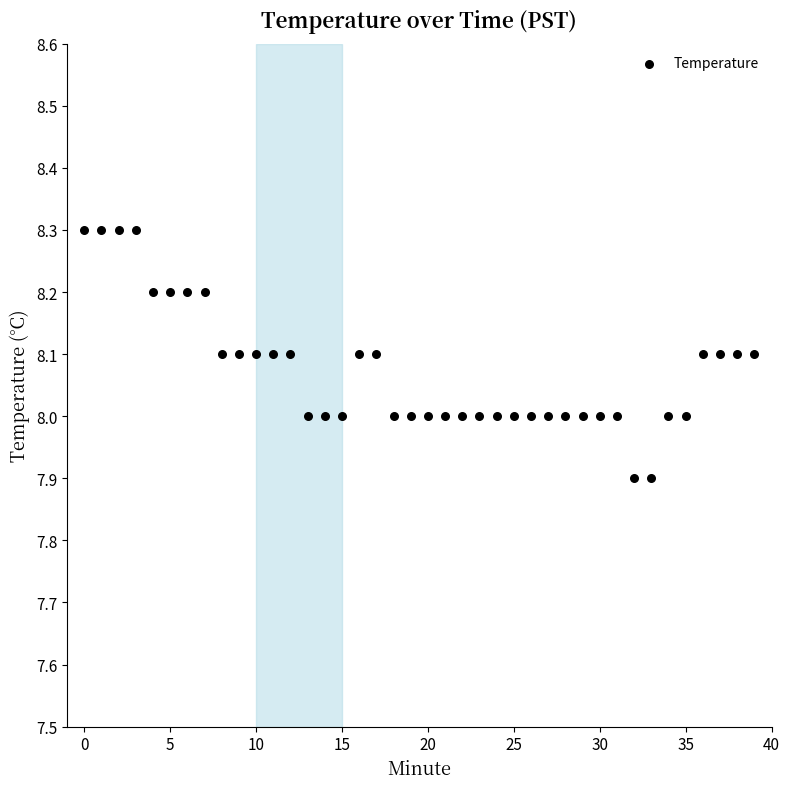

Count the number of points in this scatter plot.

40